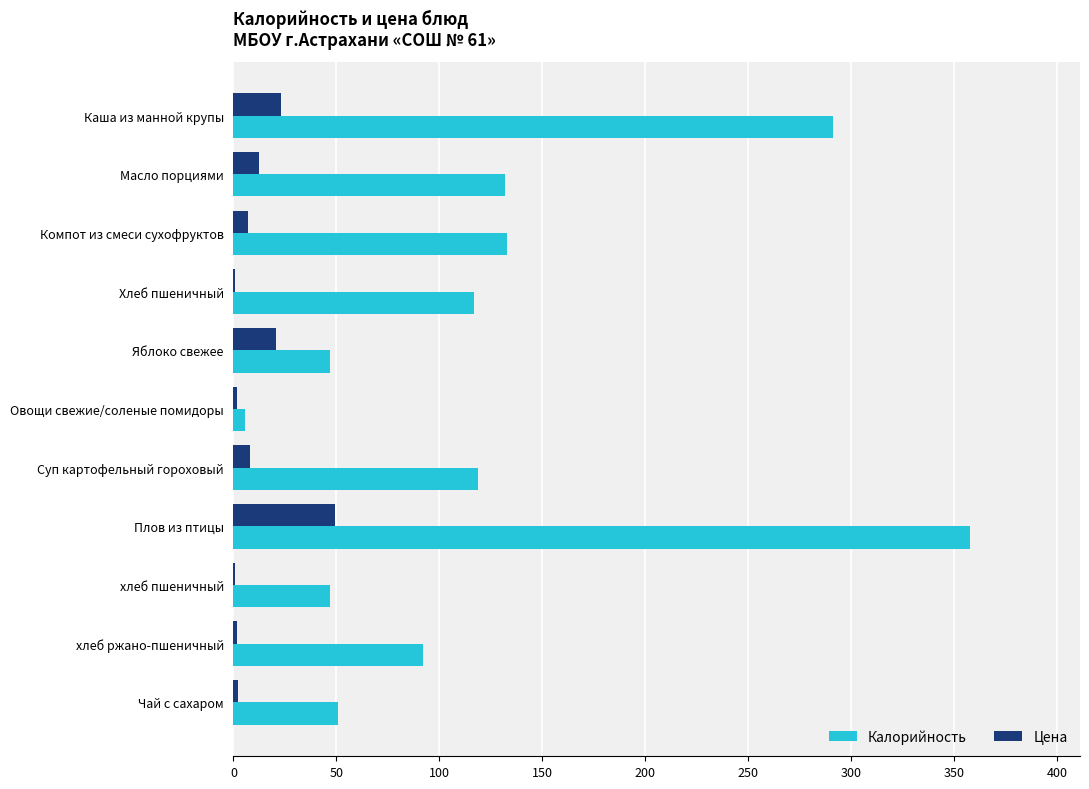

What is the maximum value for Калорийность?

357.6